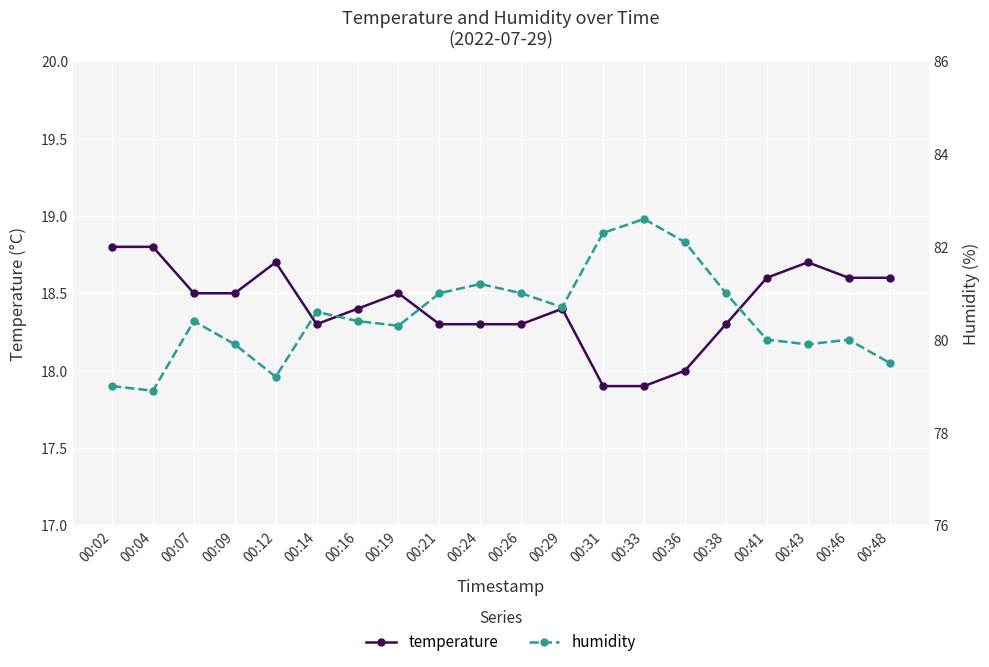

What is the minimum value for humidity?

78.9